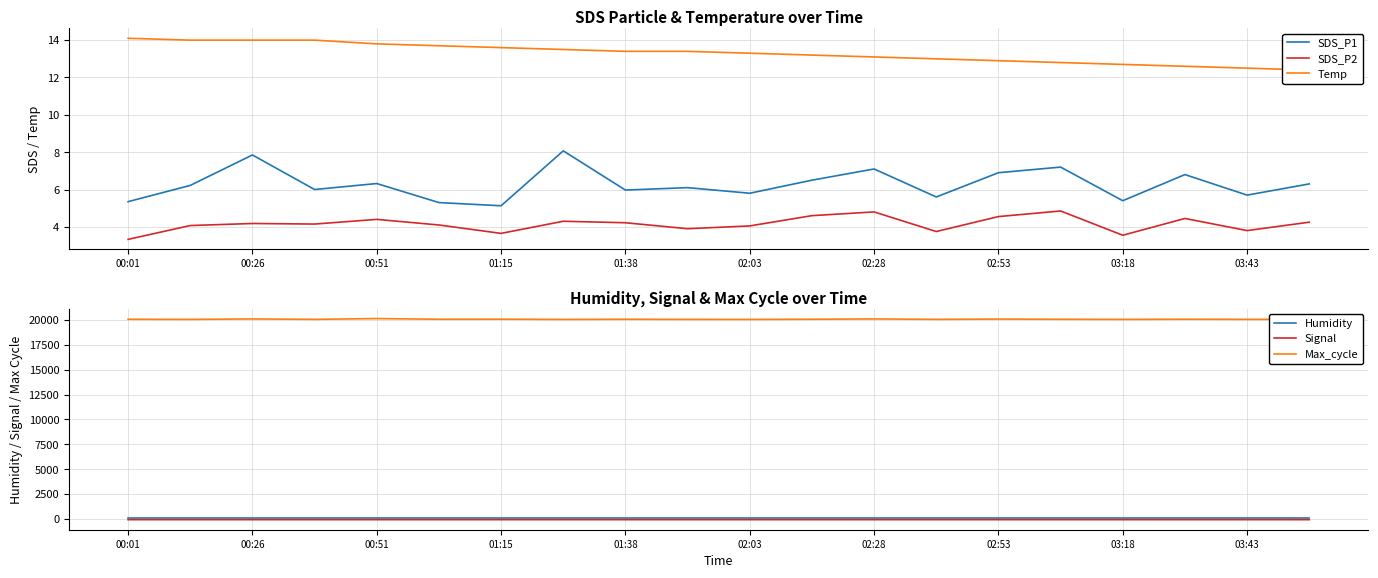

Is it true that Humidity equals 99.9 at 03:43?

True